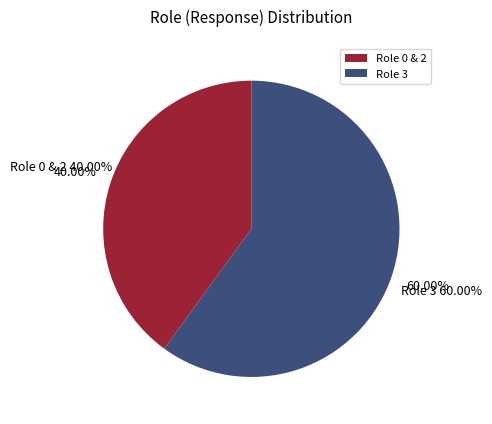

Combined, do Role 2 and 3 account for over 50%?

Yes